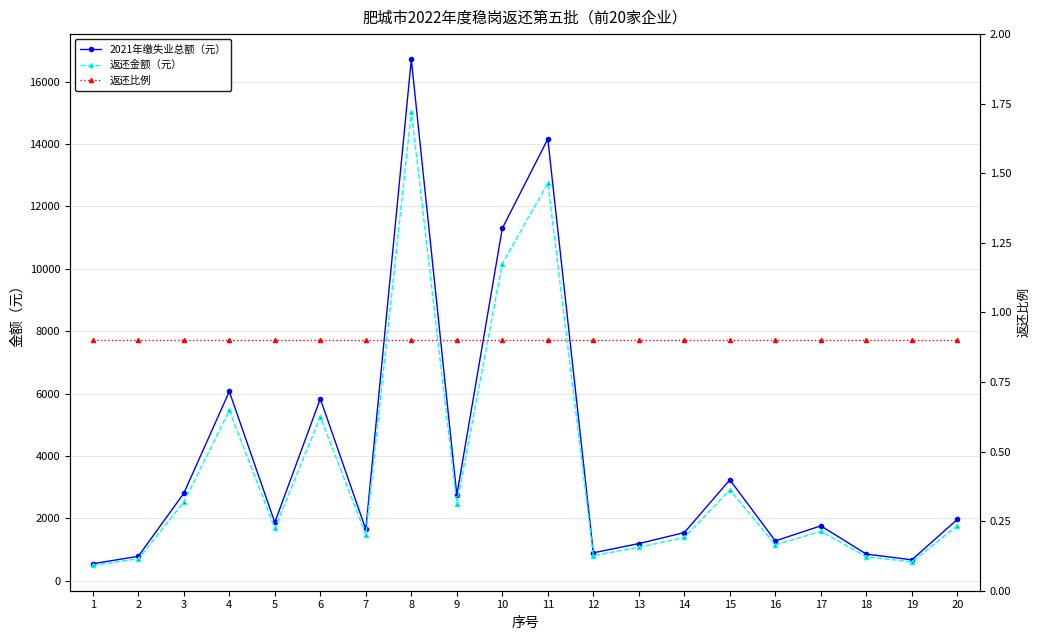

Reading right to left, what are all the values shown in this chart?

2021年缴失业总额（元）: 20=1970.5	19=674.3	18=858.3	17=1763.2	16=1281.4	15=3238.1	14=1547.7	13=1195.2	12=899.0	11=14163.0	10=11301.4	9=2748.6	8=16714.3	7=1648.5	6=5836.4	5=1873.0	4=6069.9	3=2806.5	2=786.7	1=549.8
返还金额（元）: 20=1773.4	19=606.9	18=772.5	17=1586.9	16=1153.2	15=2914.3	14=1392.9	13=1075.7	12=809.1	11=12746.7	10=10171.3	9=2473.7	8=15042.9	7=1483.6	6=5252.7	5=1685.7	4=5462.9	3=2525.8	2=708.0	1=494.9
返还比例: 20=0.9	19=0.9	18=0.9	17=0.9	16=0.9	15=0.9	14=0.9	13=0.9	12=0.9	11=0.9	10=0.9	9=0.9	8=0.9	7=0.9	6=0.9	5=0.9	4=0.9	3=0.9	2=0.9	1=0.9